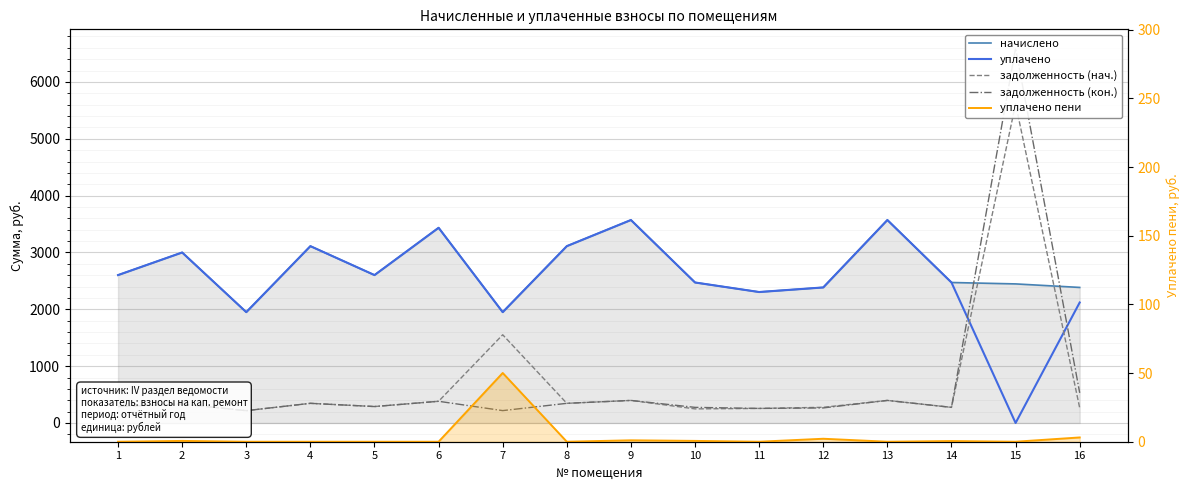

How many lines are shown in the chart?

5